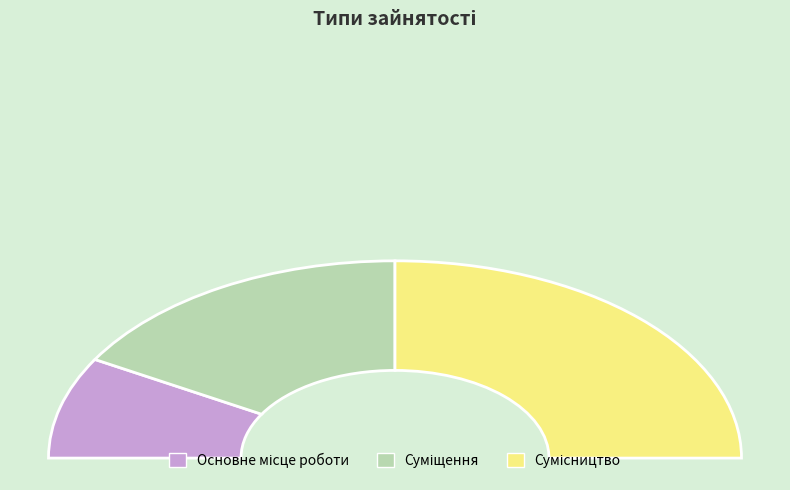

Which slice is the largest?

Сумісництво